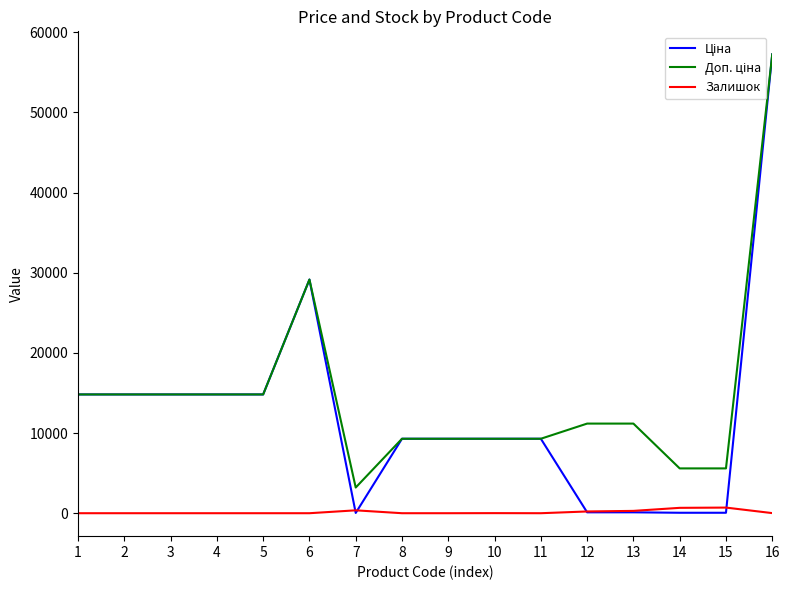

What is the greatest value displayed?

57258.0